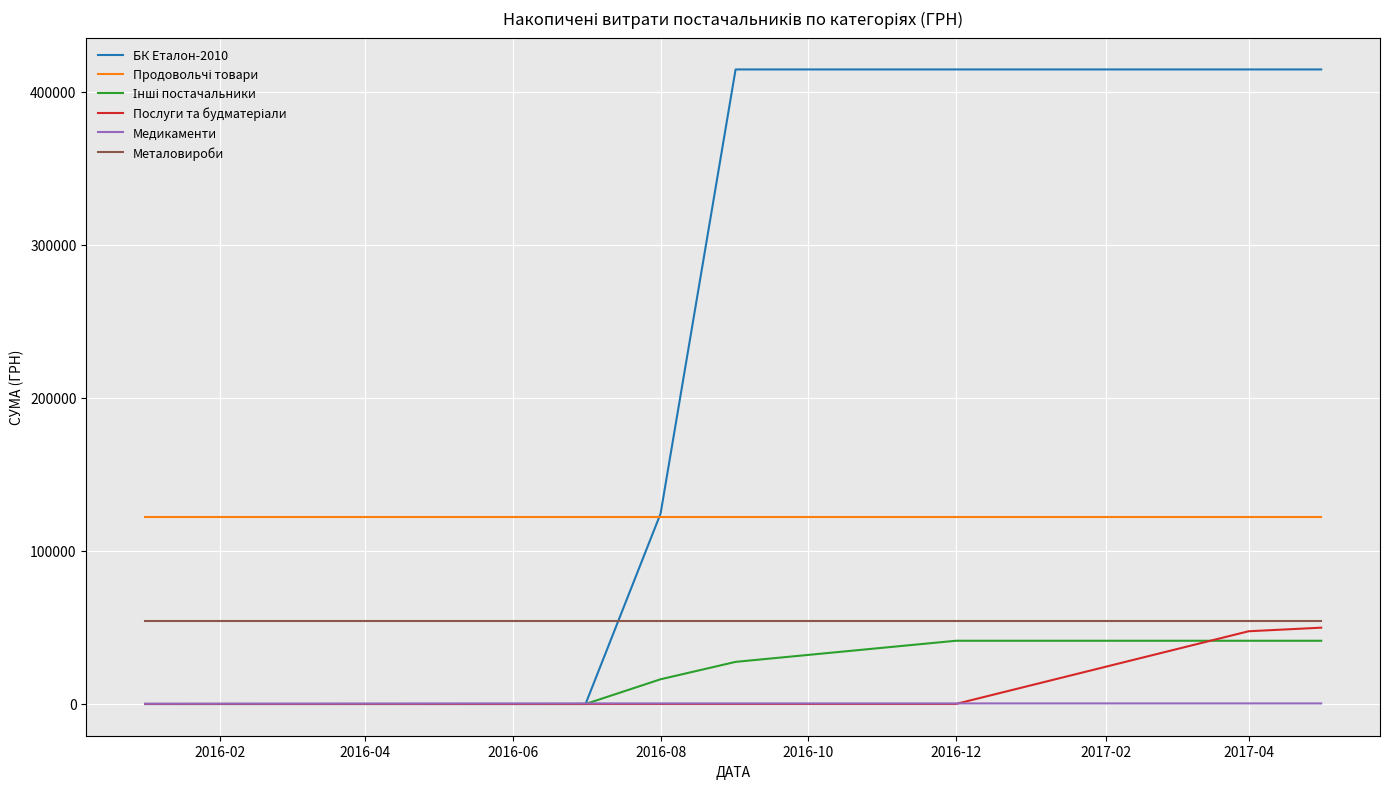

Which series has the widest spread of values?

БК Еталон-2010